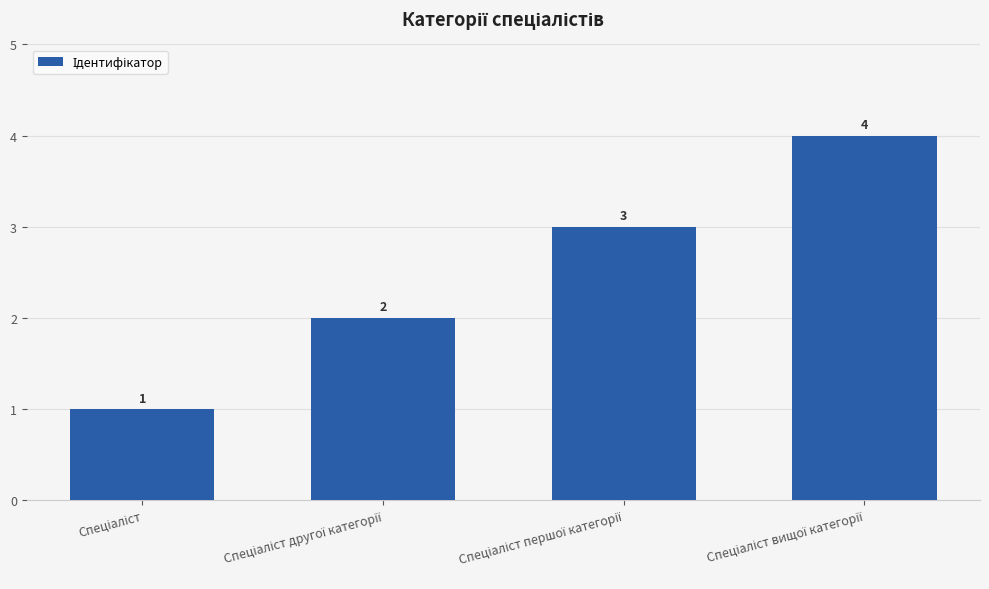

How many values are between 2 and 4?

3